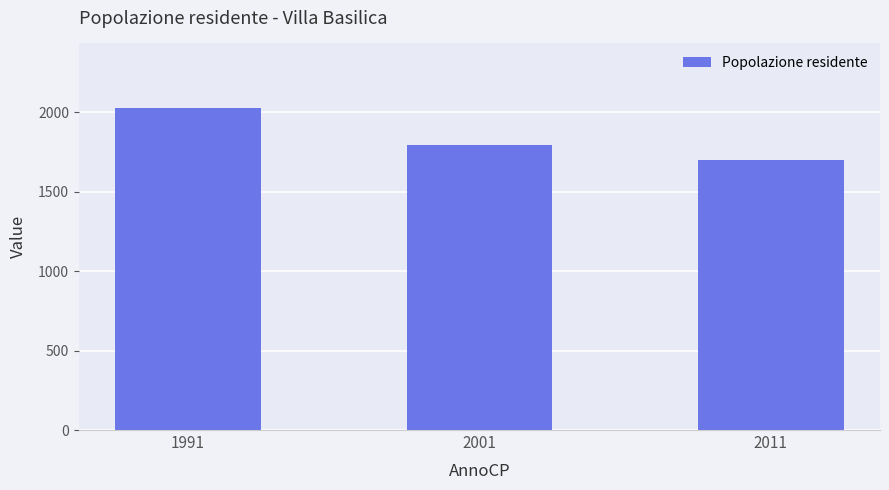

What is the difference between the second highest and minimum values?

92